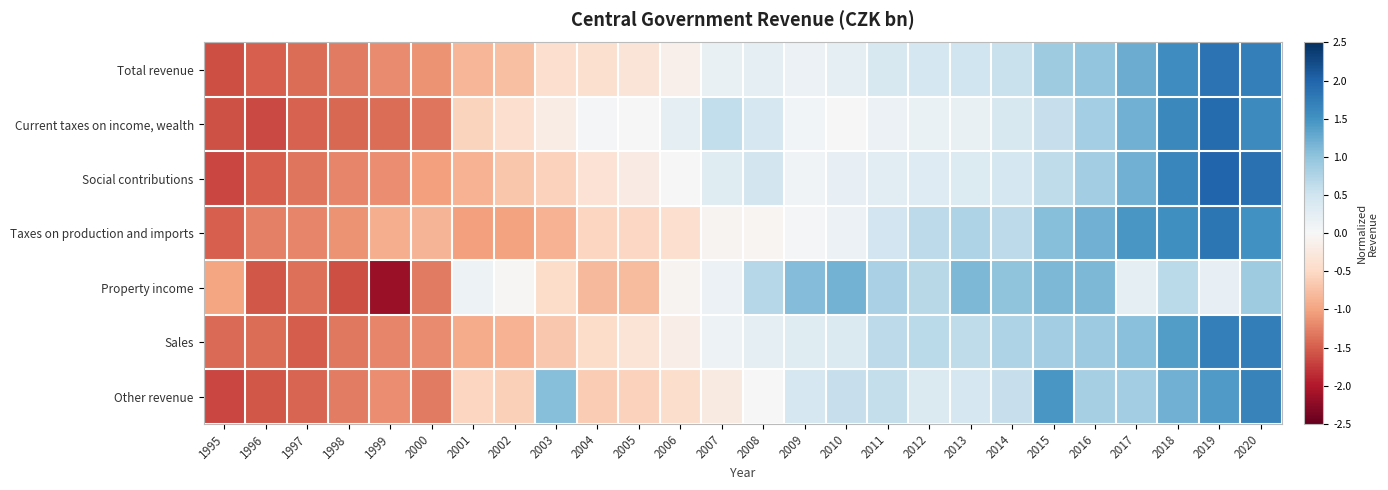

What is the maximum value shown in the chart?

2.0